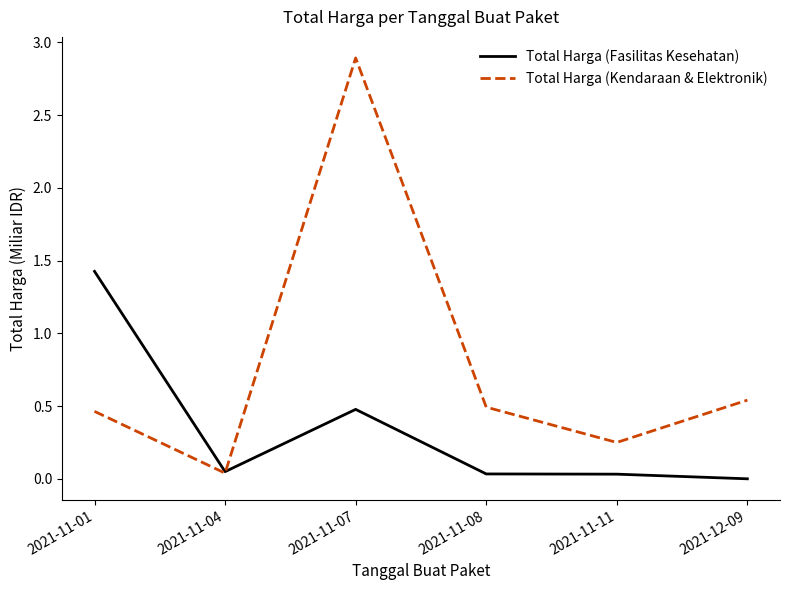

At how many categories does at least one series exceed 2?

1